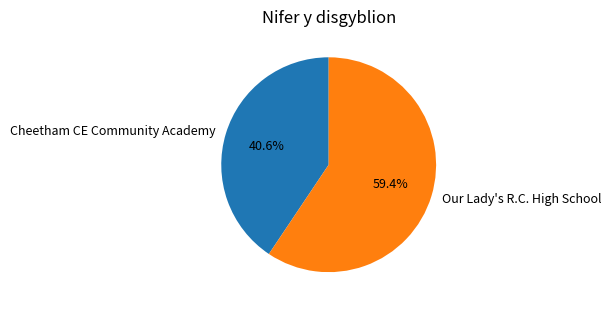

What is the smallest slice in the pie chart?

Cheetham CE Community Academy